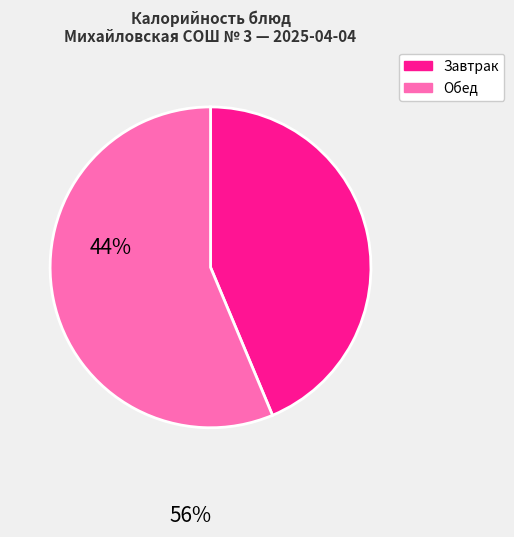

Count the number of slices in the pie.

2